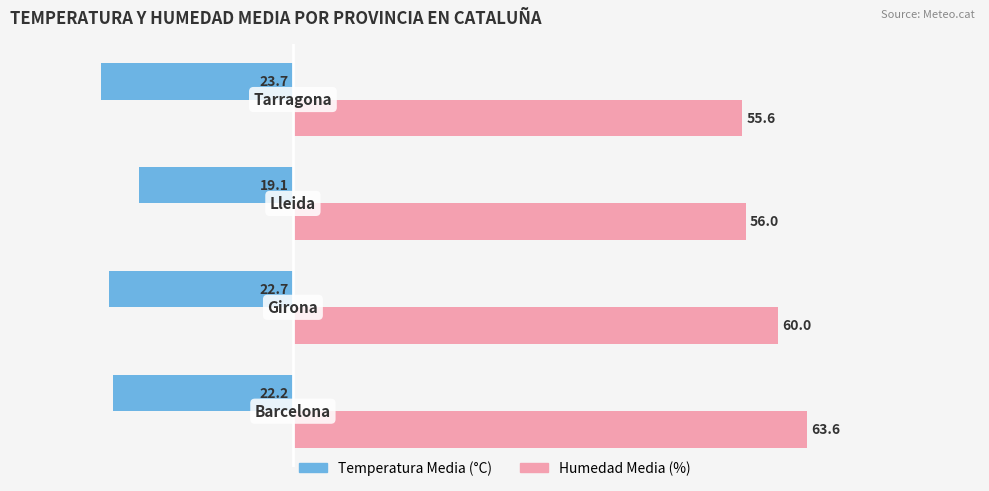

What is the average value of the Humedad Media (%) series?

58.8